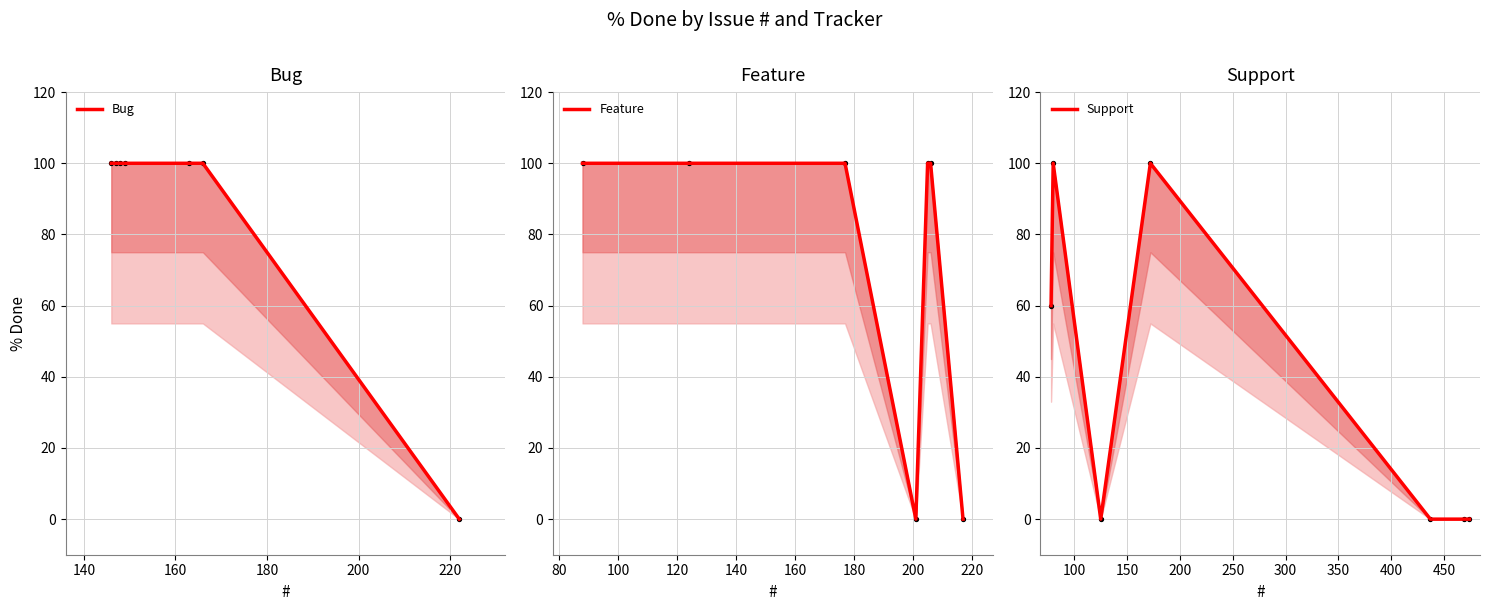

At how many categories does at least one series exceed 31?

6